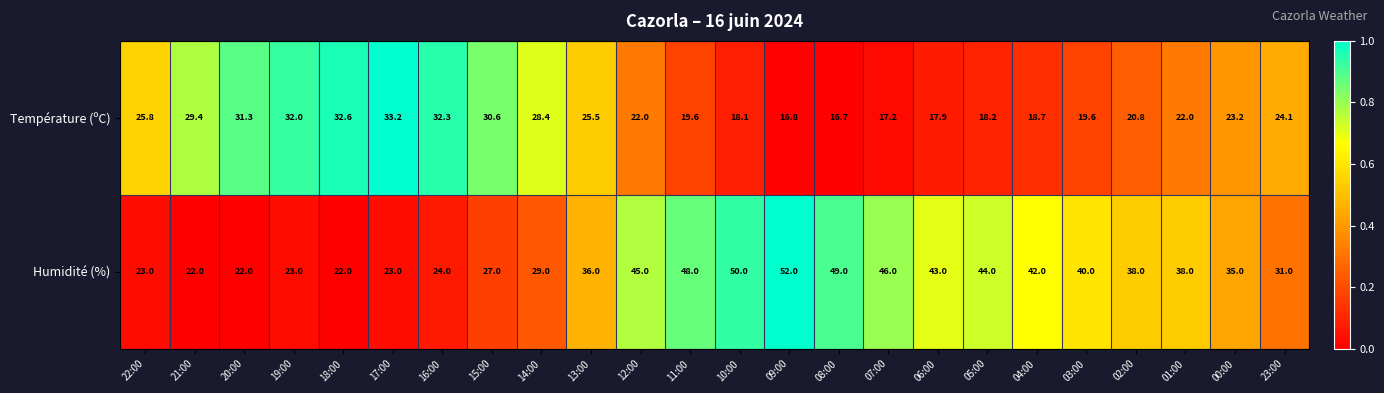

Rank the series by their average value, from highest to lowest.

Humidité (%), Température (ºC)